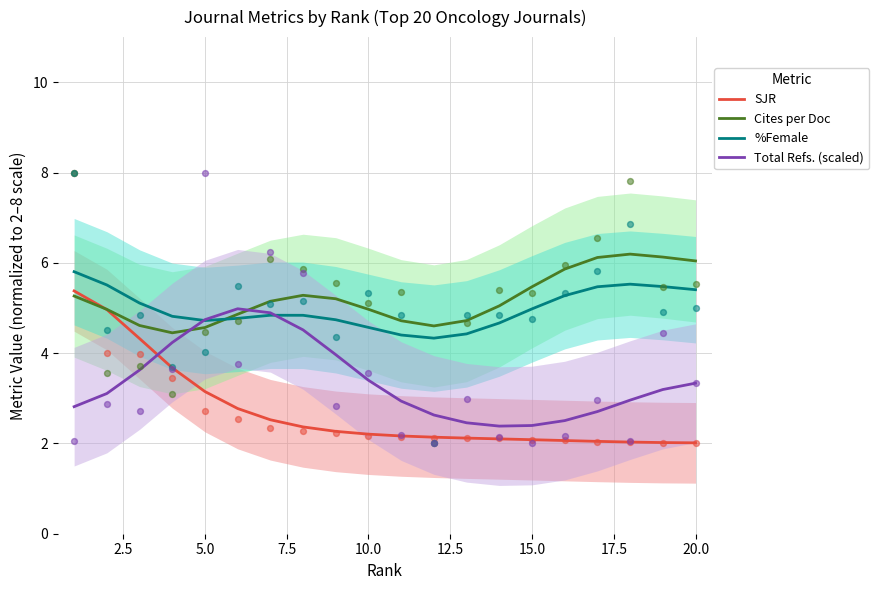

What are all the series names shown in the legend?

SJR, Cites per Doc, %Female, Total Refs. (scaled)